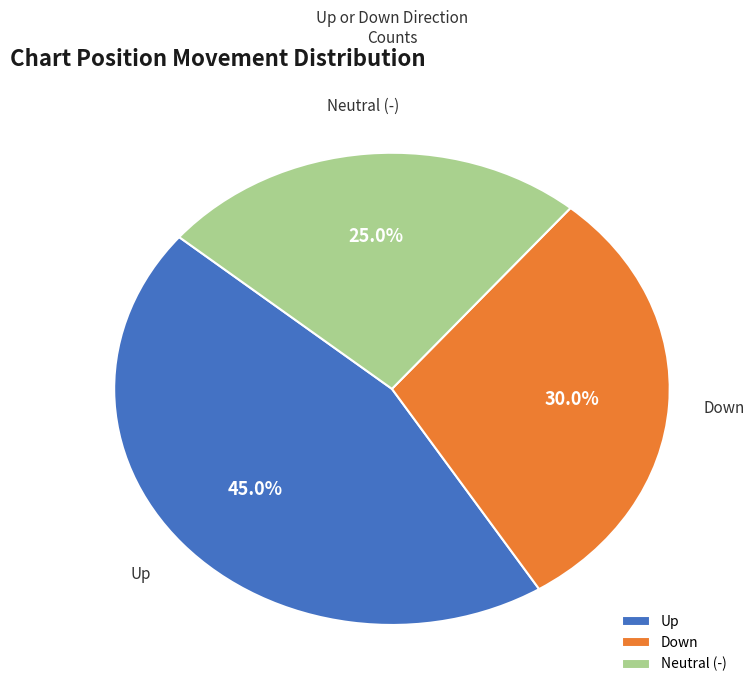

Which has a higher value, Up or Neutral (-)?

Up